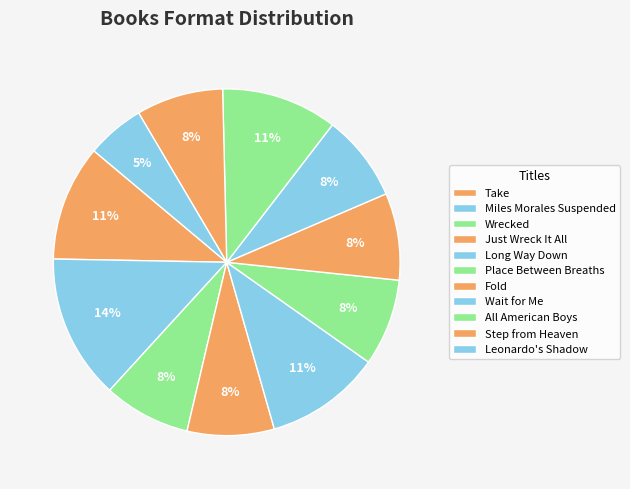

What percentage is the Wrecked slice, to the nearest percent?

8%